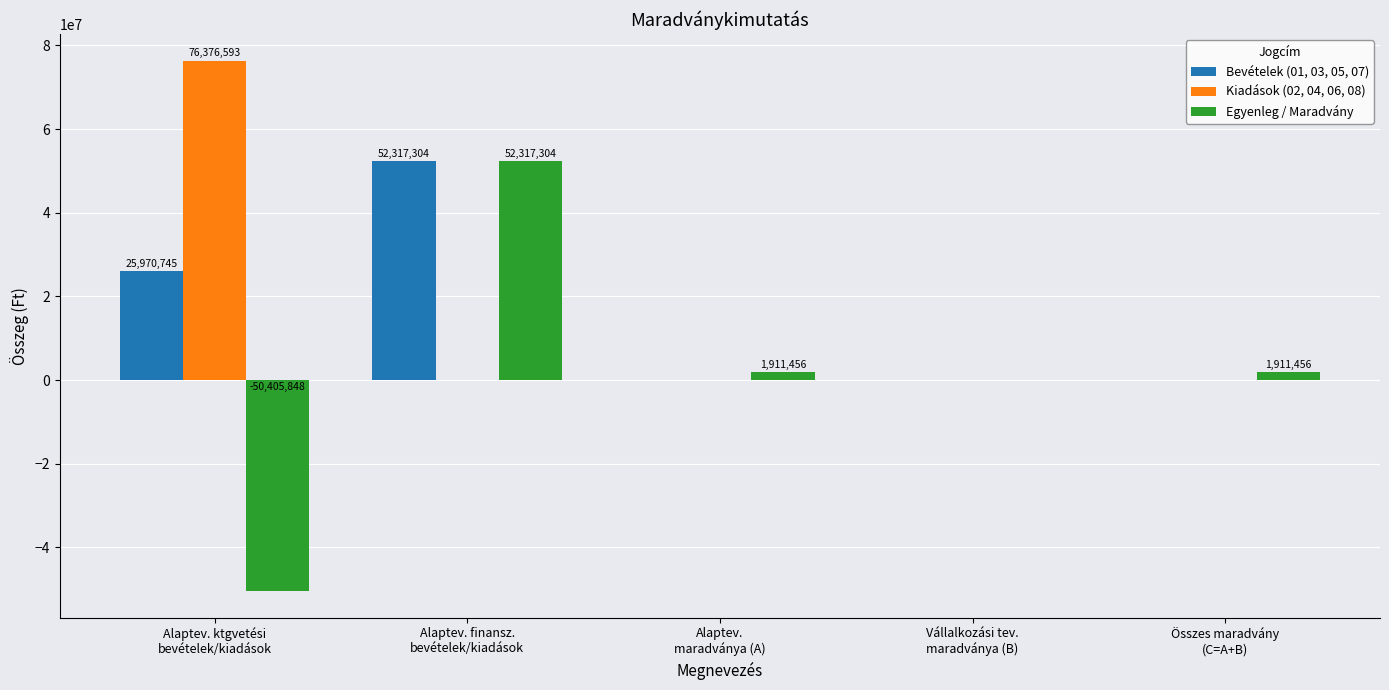

What is the sum of all Egyenleg / Maradvány values?

5734368